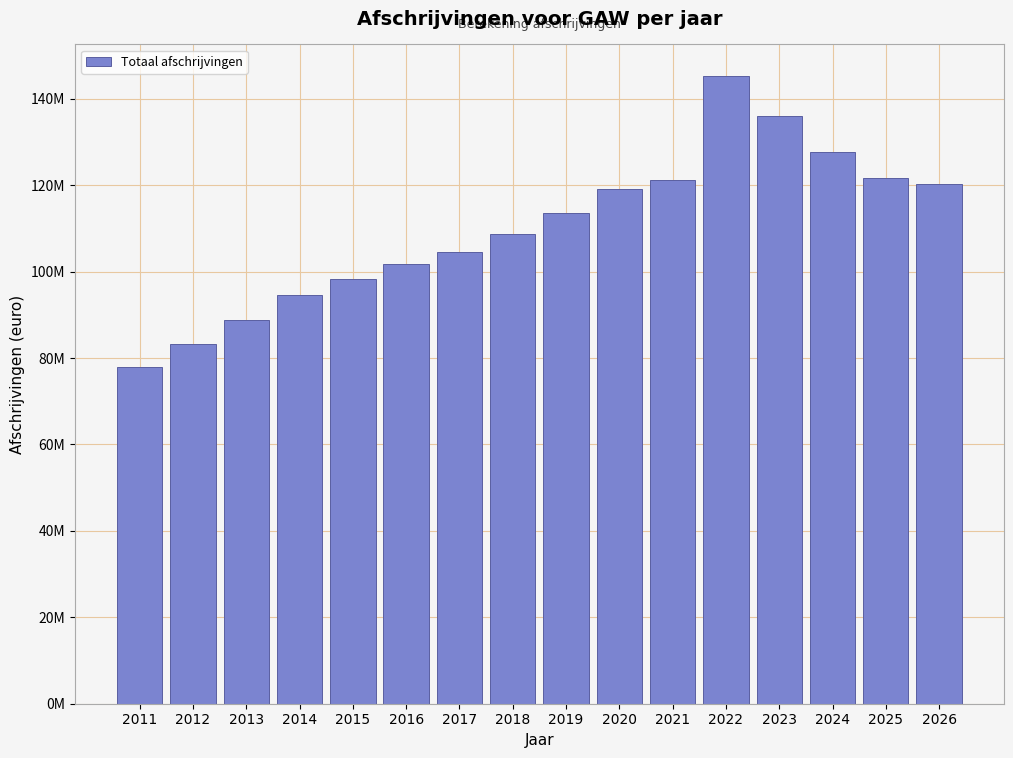

Does the chart contain any negative values?

No